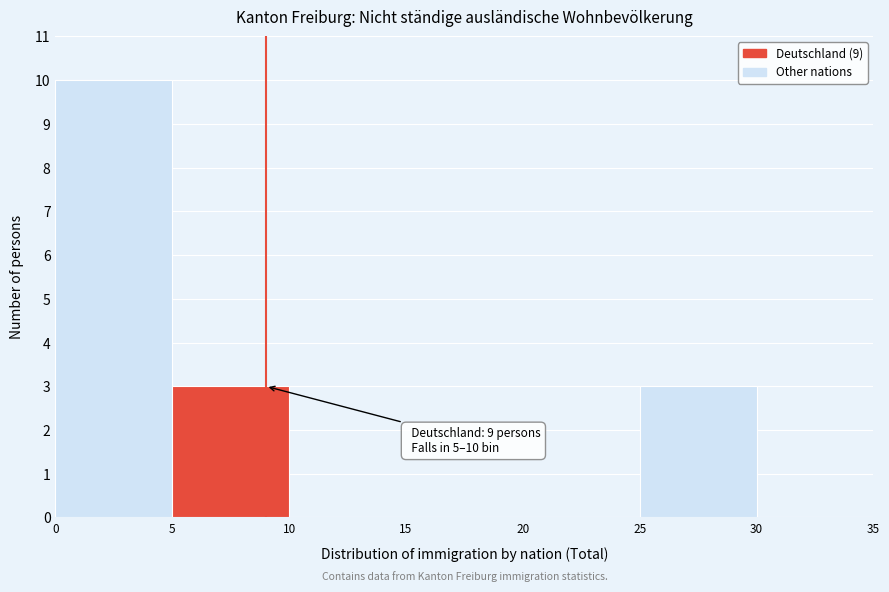

Over which range of the x-axis is the bar tallest?

0 to 5